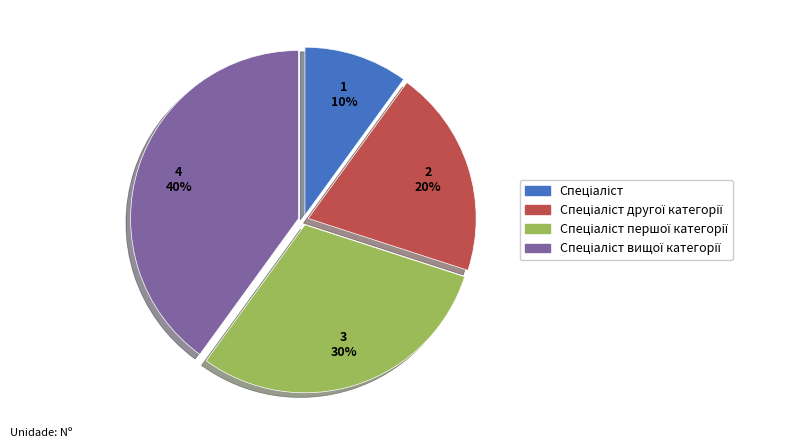

To the nearest percent, what is the difference between the largest and smallest slice percentages?

30%